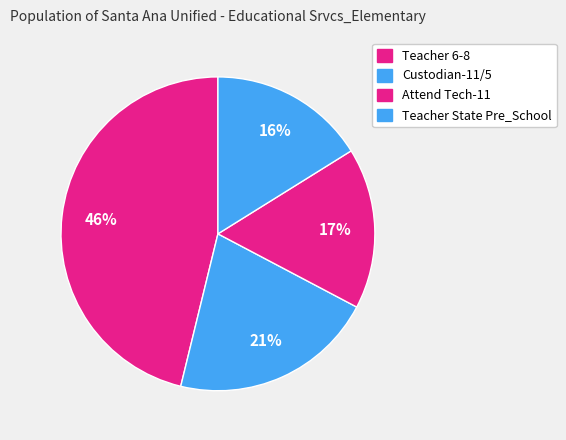

Count the number of slices in the pie.

4